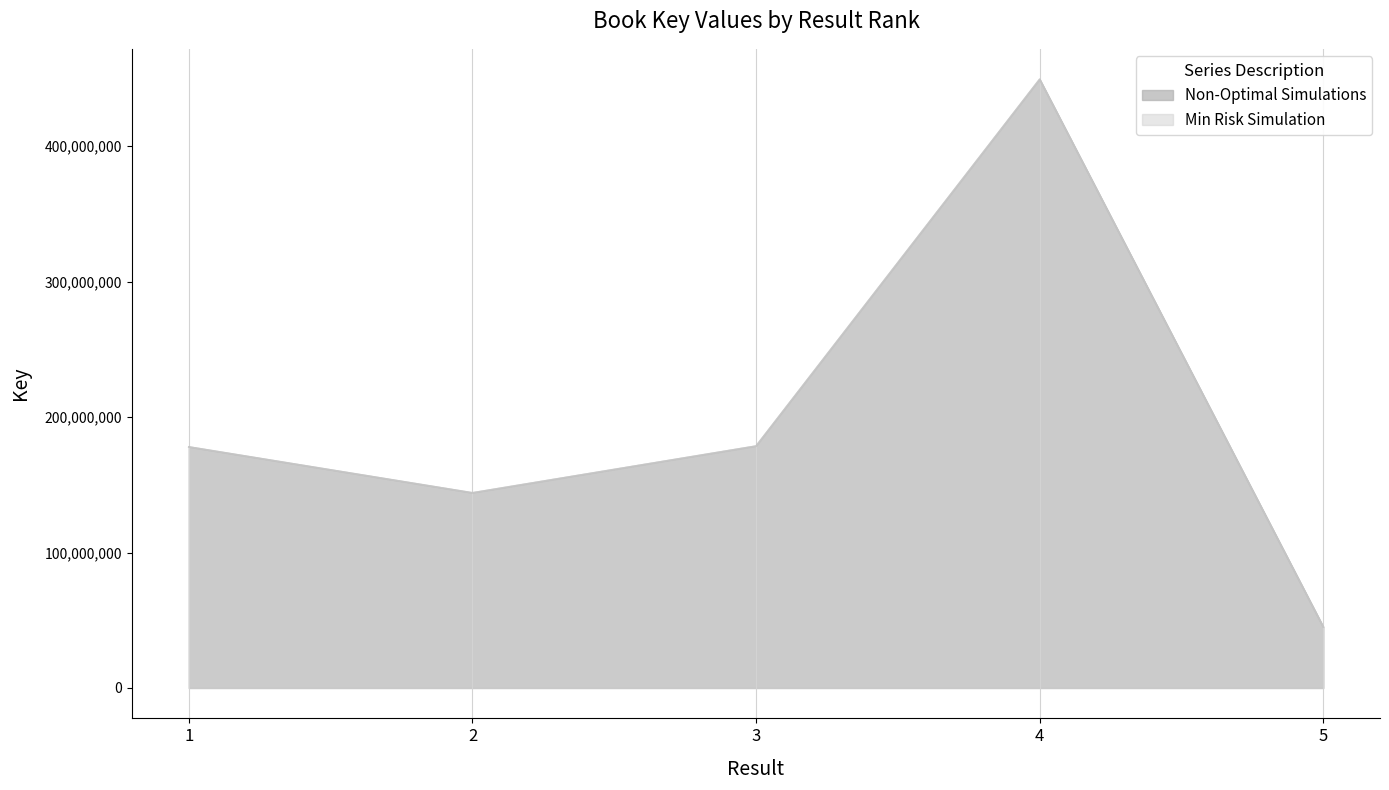

True or false: Non-Optimal Simulations and Min Risk Simulation intersect in this chart.

False